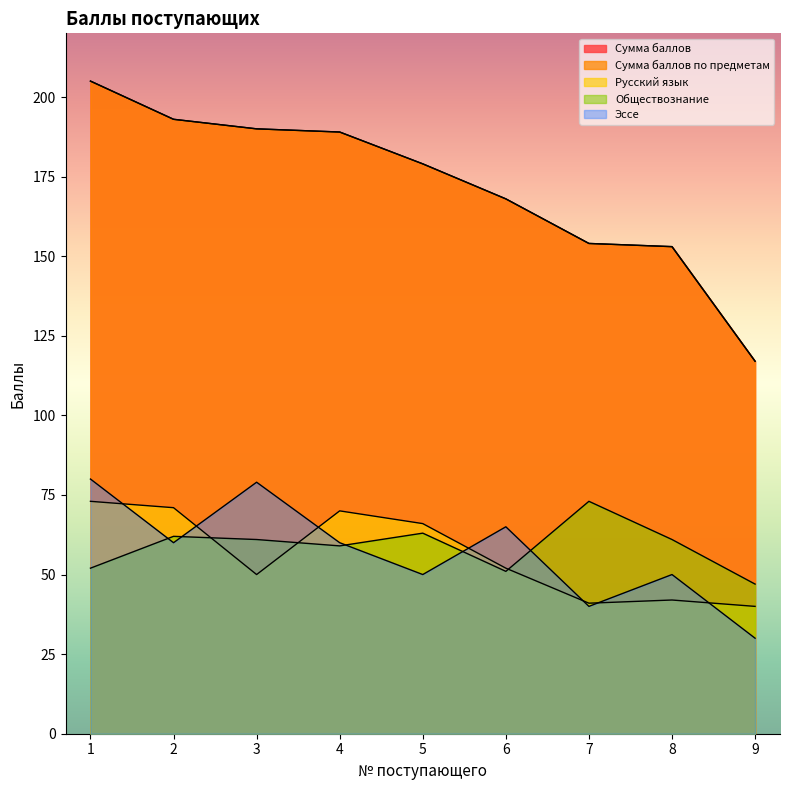

True or false: Эссе has a value of 122 at 1.

False